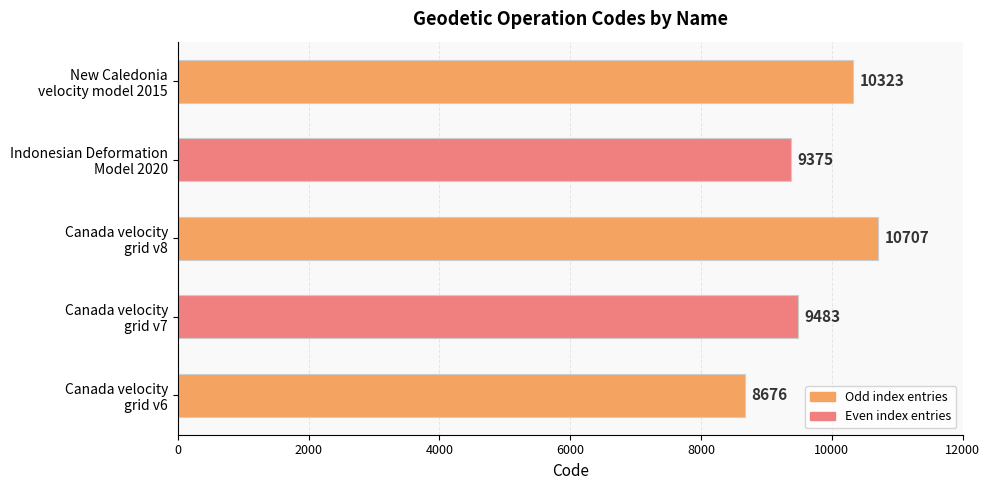

What is the minimum value shown in the chart?

8676